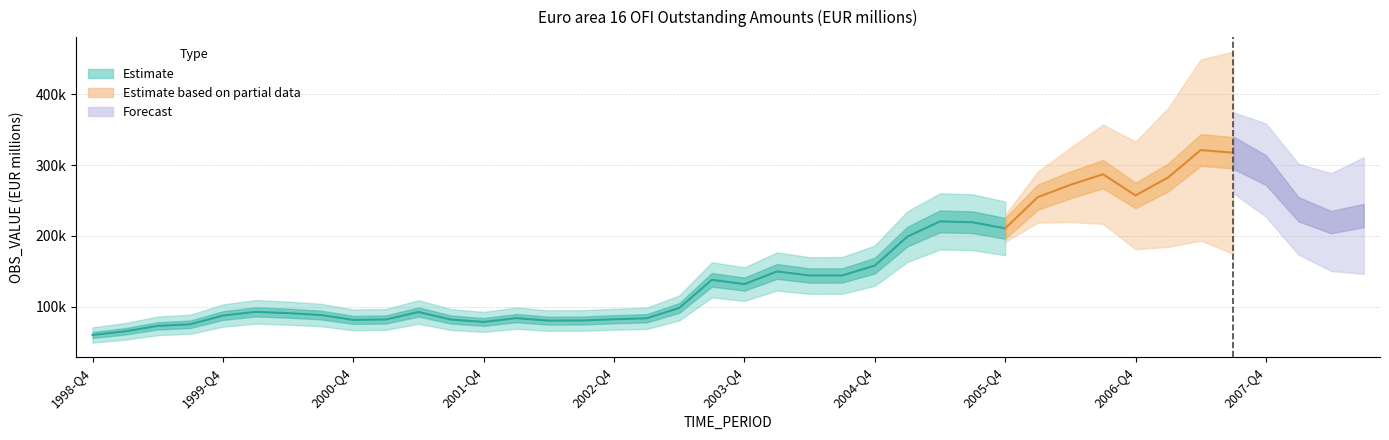

Read the value at 2000-Q1.

92608.7